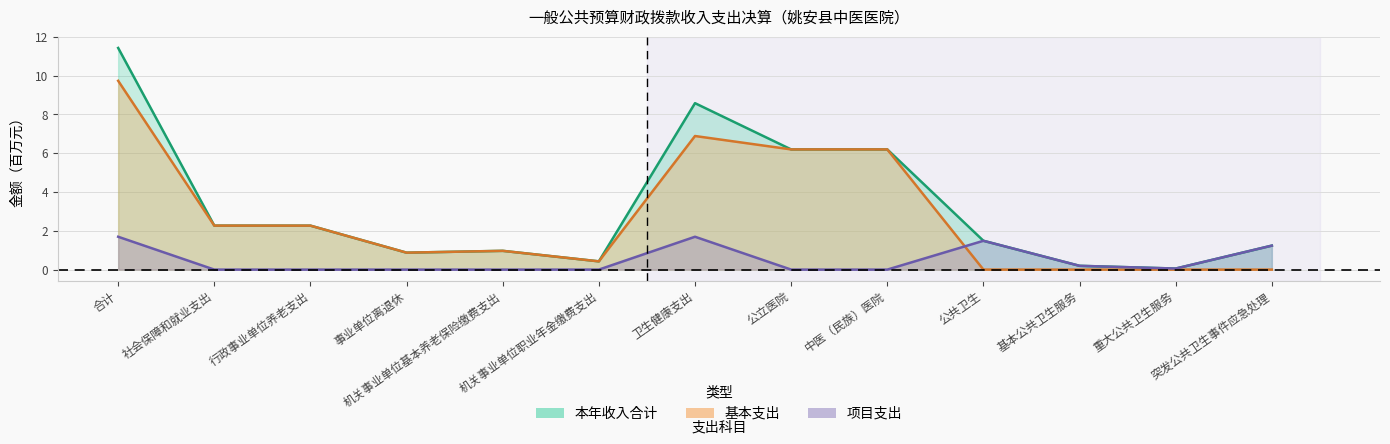

Is the value of 项目支出 at 公立医院 greater than the value of 基本支出 at 公立医院?

No